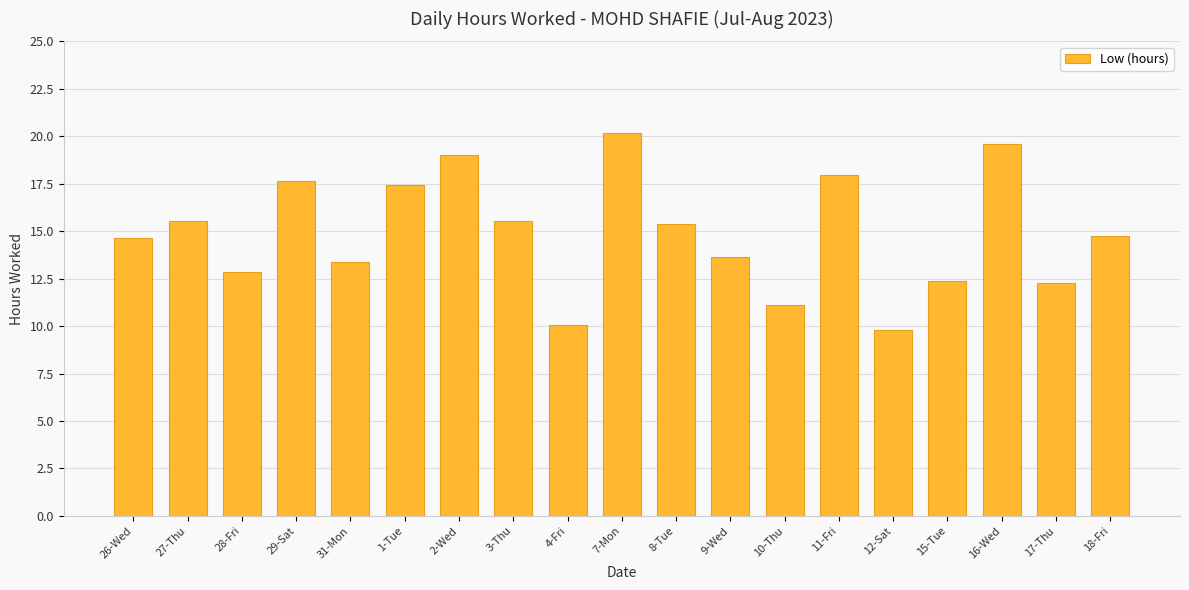

What is the label of the 8th bar from the left?

3-Thu